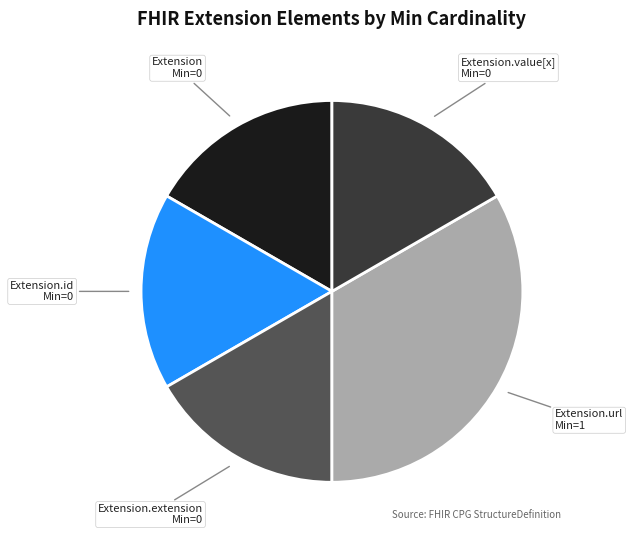

Is it true that Extension is 17% of the pie?

True